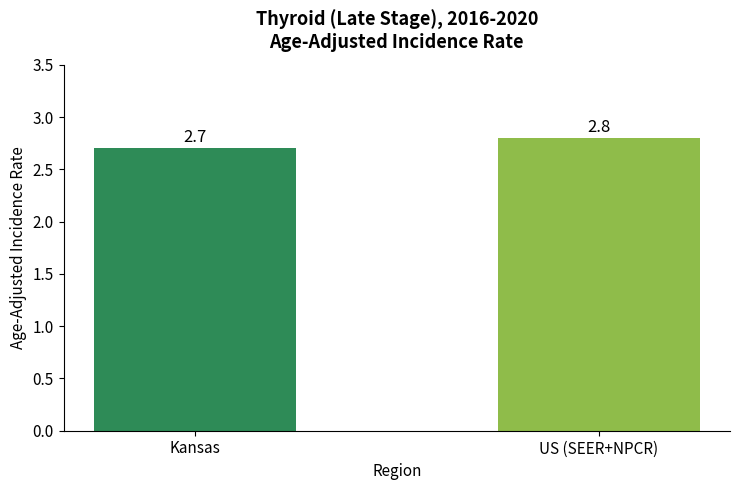

List the labels in order of value, smallest first.

Kansas, US (SEER+NPCR)